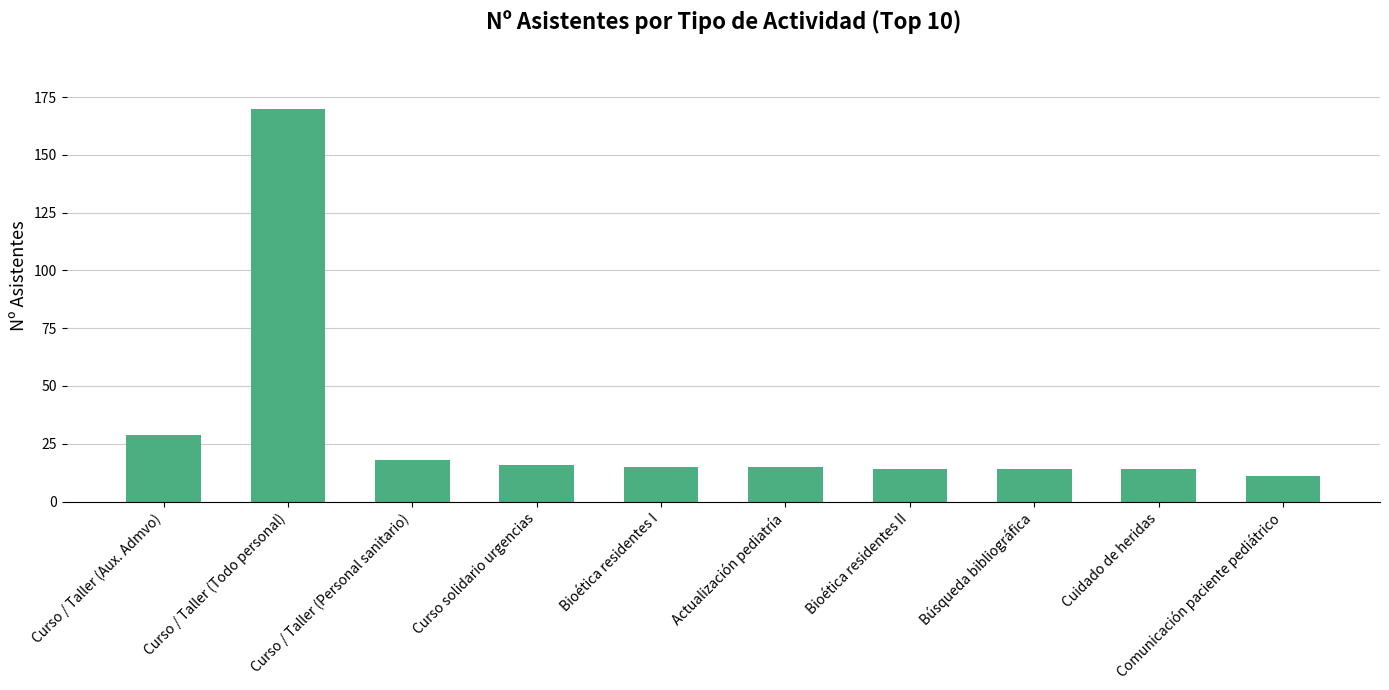

What is the difference between the second highest and second lowest values?

15